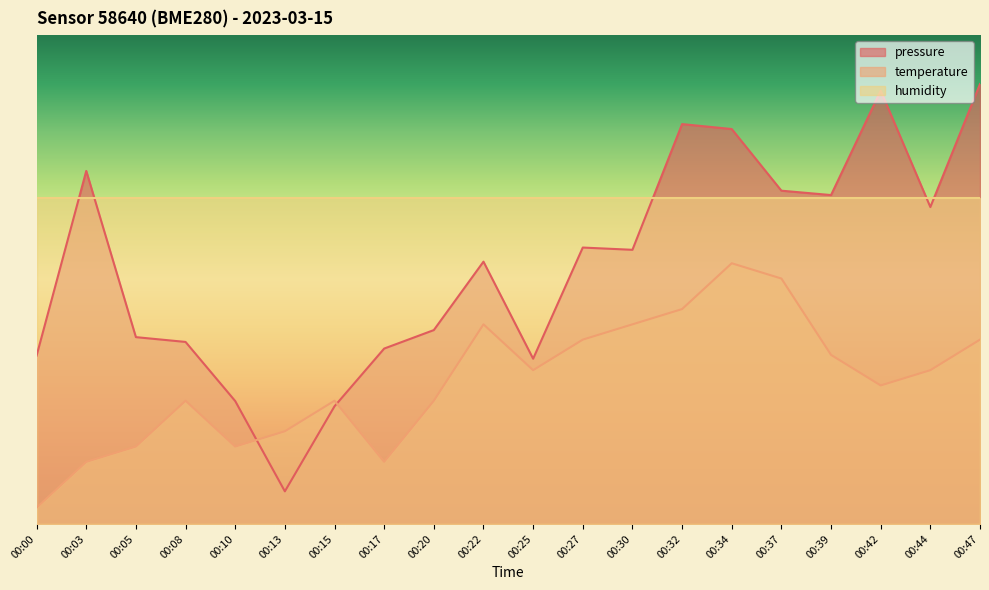

Is the value of pressure at 00:08 greater than the value of temperature at 00:10?

Yes